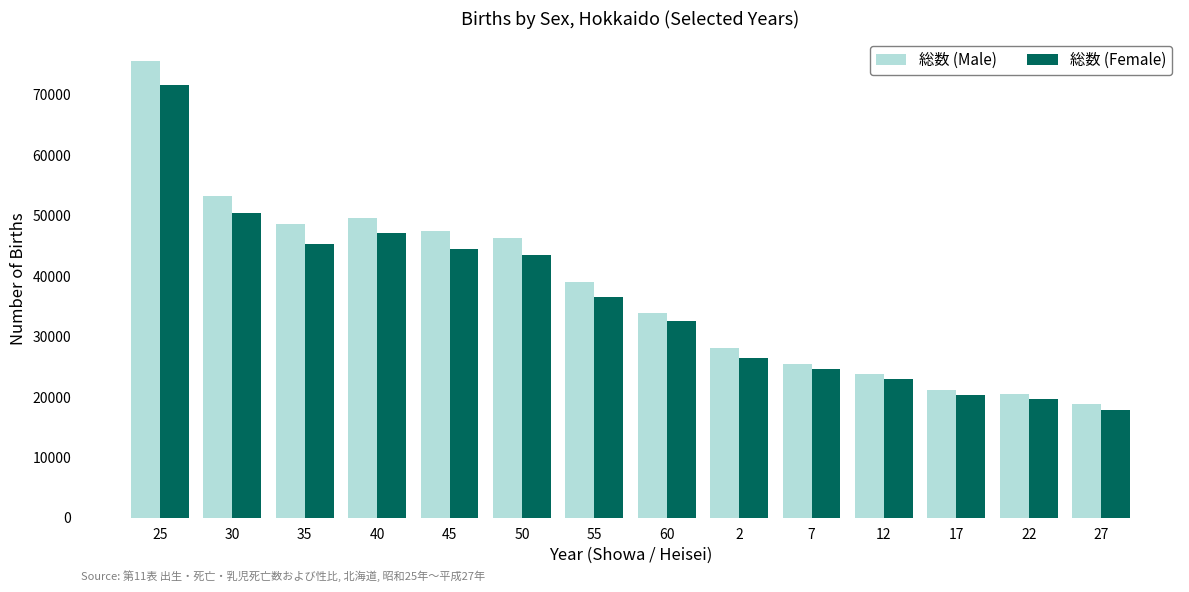

List the series in order of their peak value, lowest first.

総数 (Female), 総数 (Male)